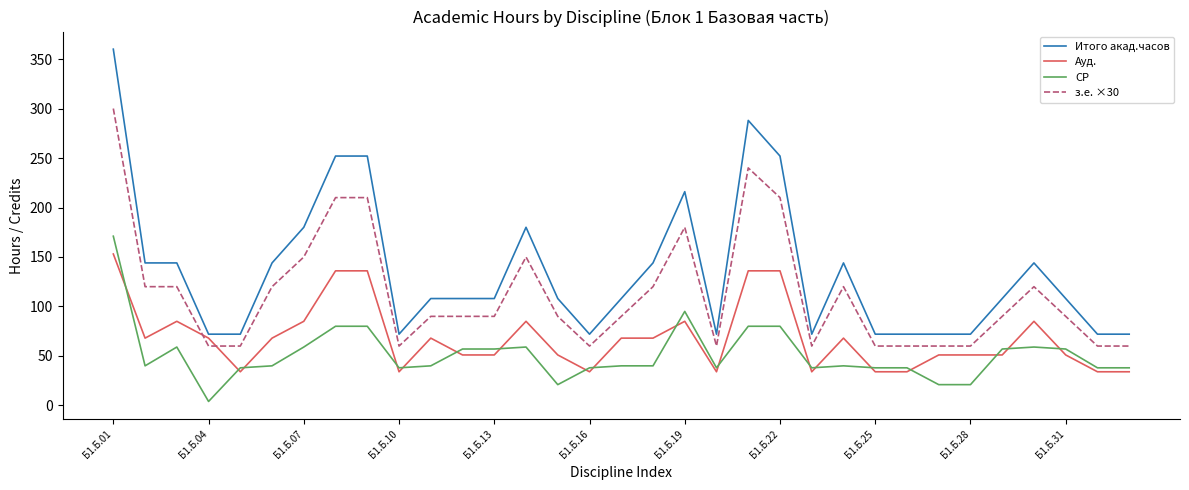

What is the maximum value for СР?

171